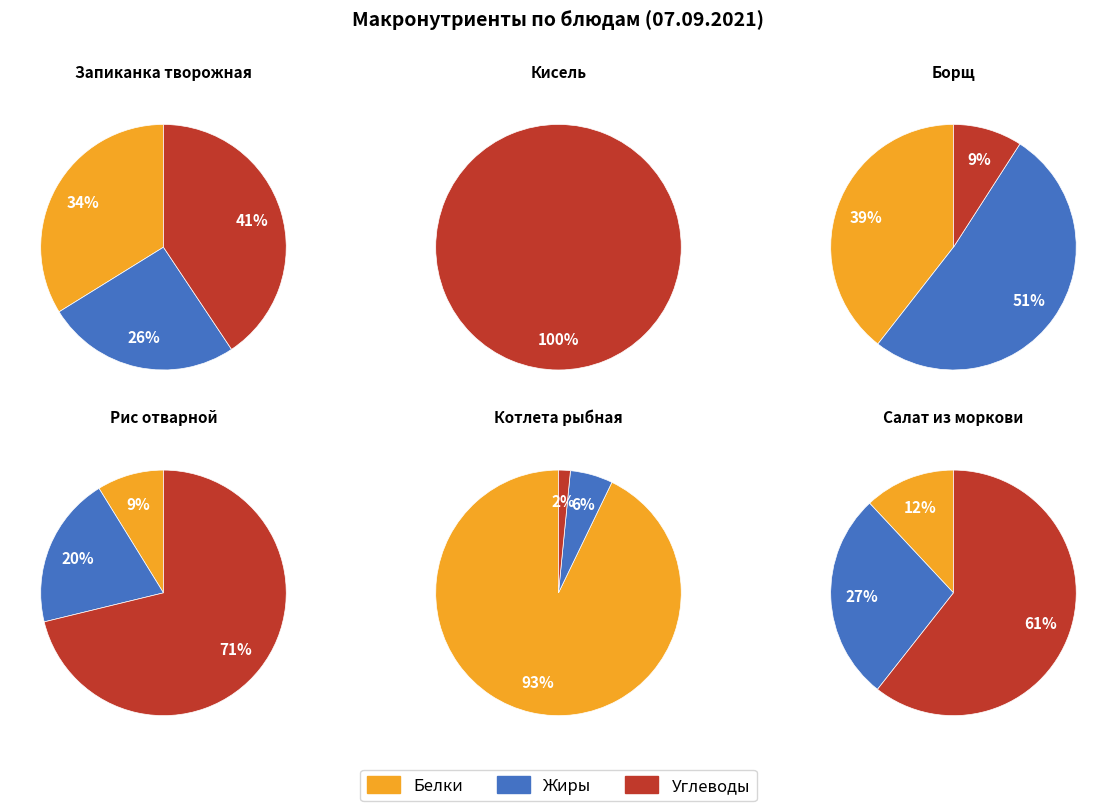

Is it true that Запиканка творожная is 8% of the pie?

False